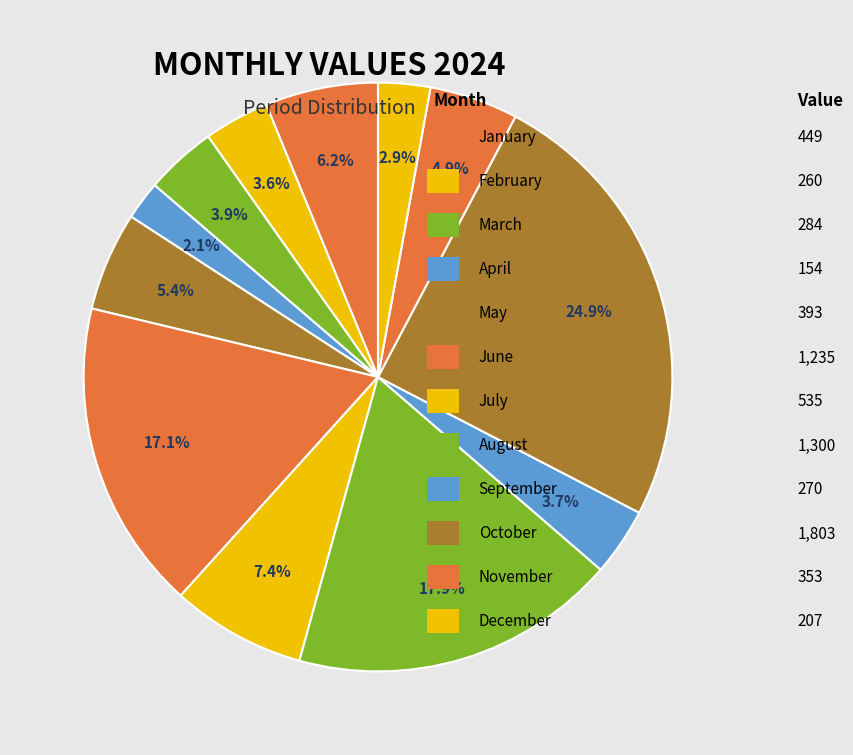

Which category has the biggest portion of the pie?

October